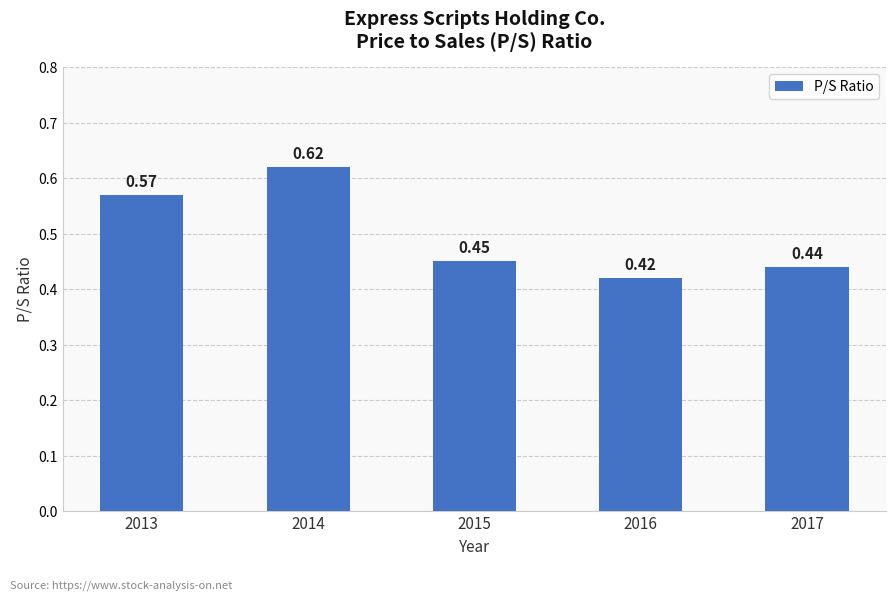

What is the sum of the values at 2017 and 2014?

1.1